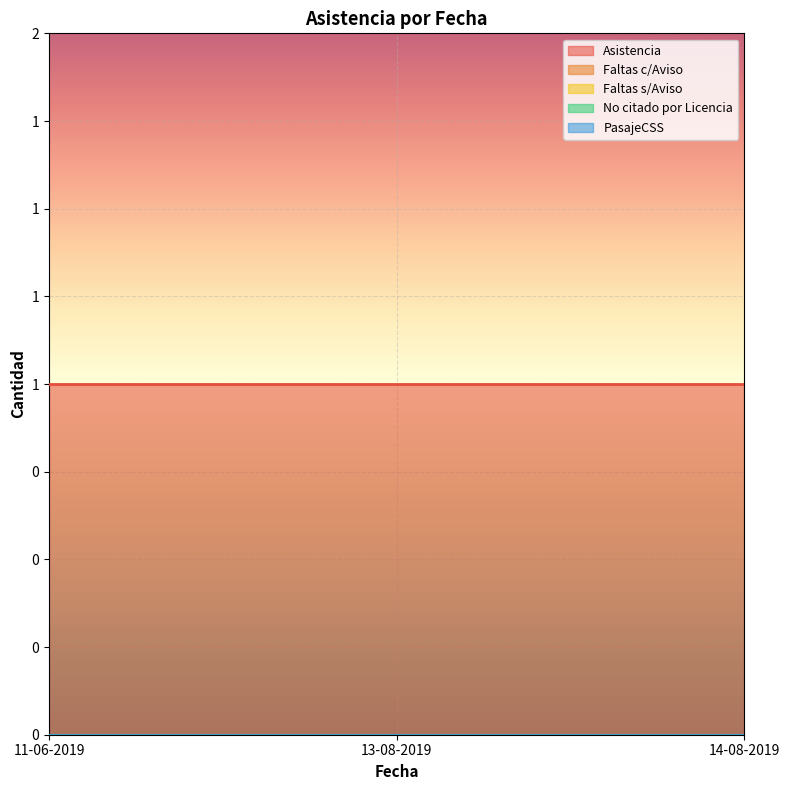

Rank the series at 14-08-2019 from lowest to highest value.

Faltas c/Aviso, Faltas s/Aviso, No citado por Licencia, PasajeCSS, Asistencia